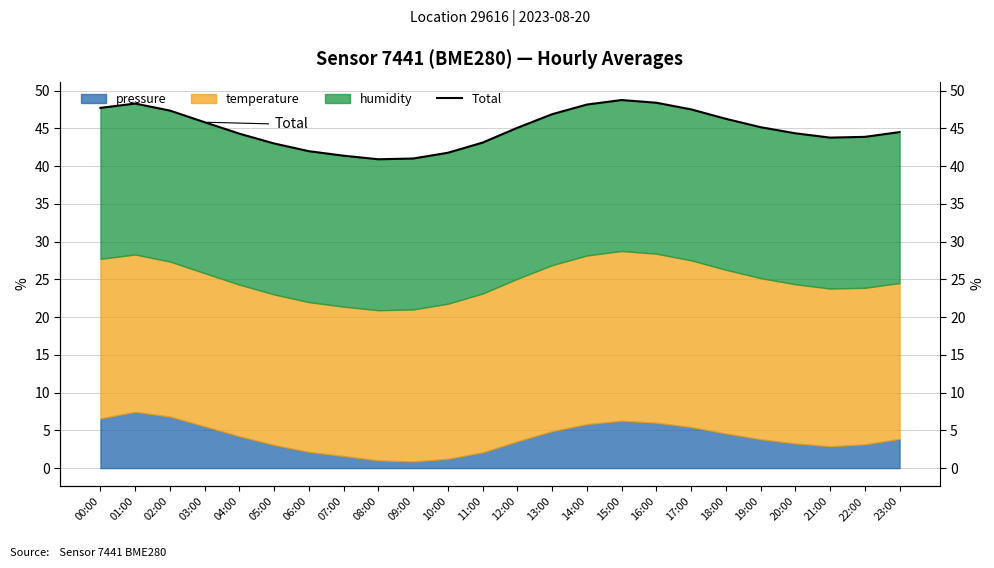

What is the label of the 4th point from the left?

03:00